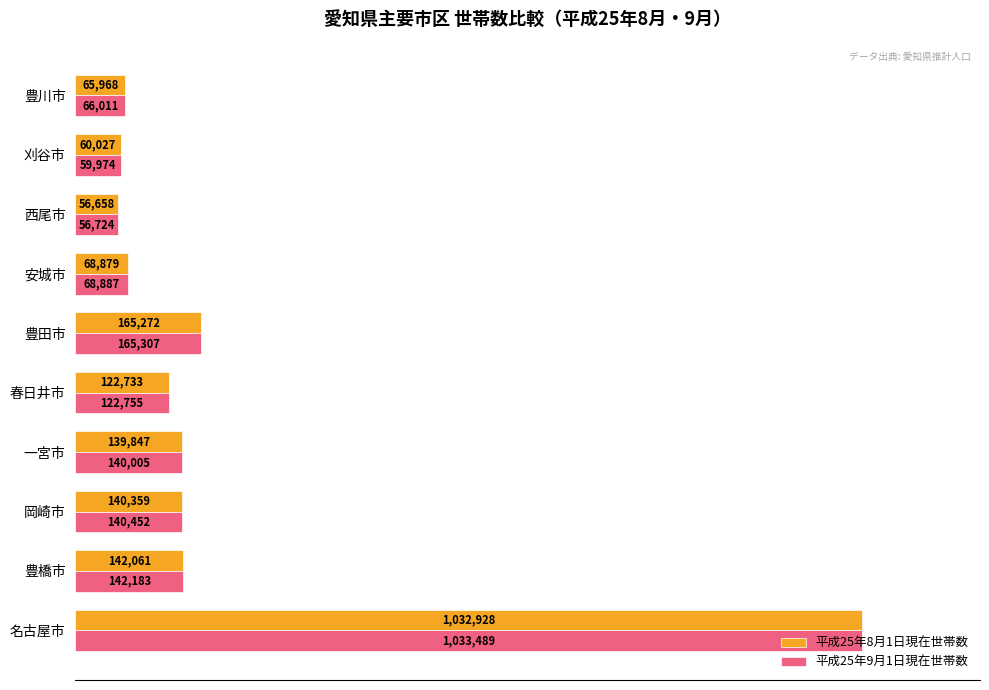

Rank the series by their average value, from lowest to highest.

平成25年8月1日現在世帯数, 平成25年9月1日現在世帯数